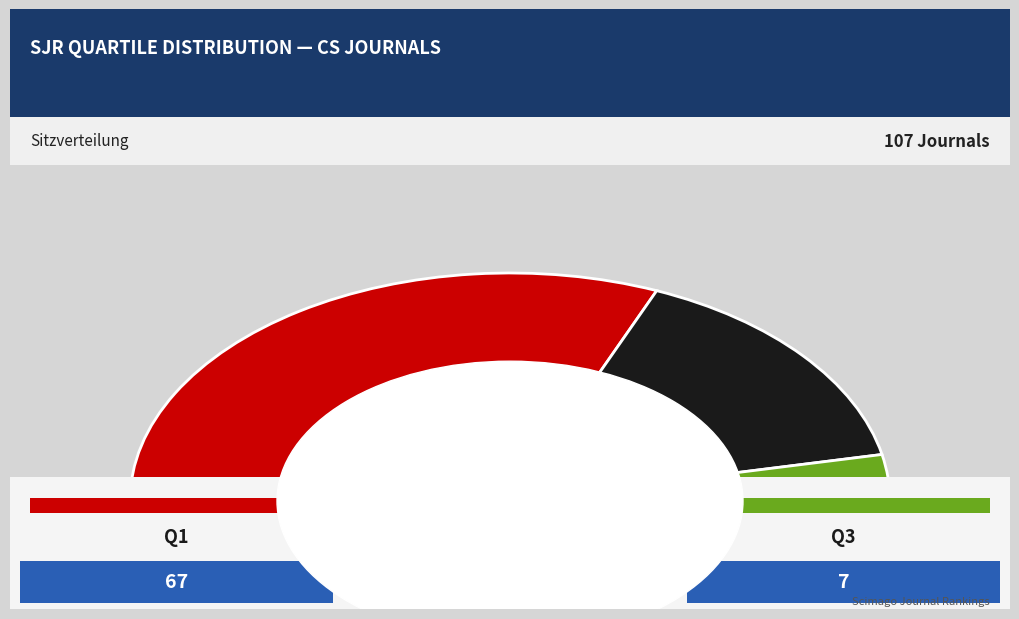

How many segments does this pie chart have?

3